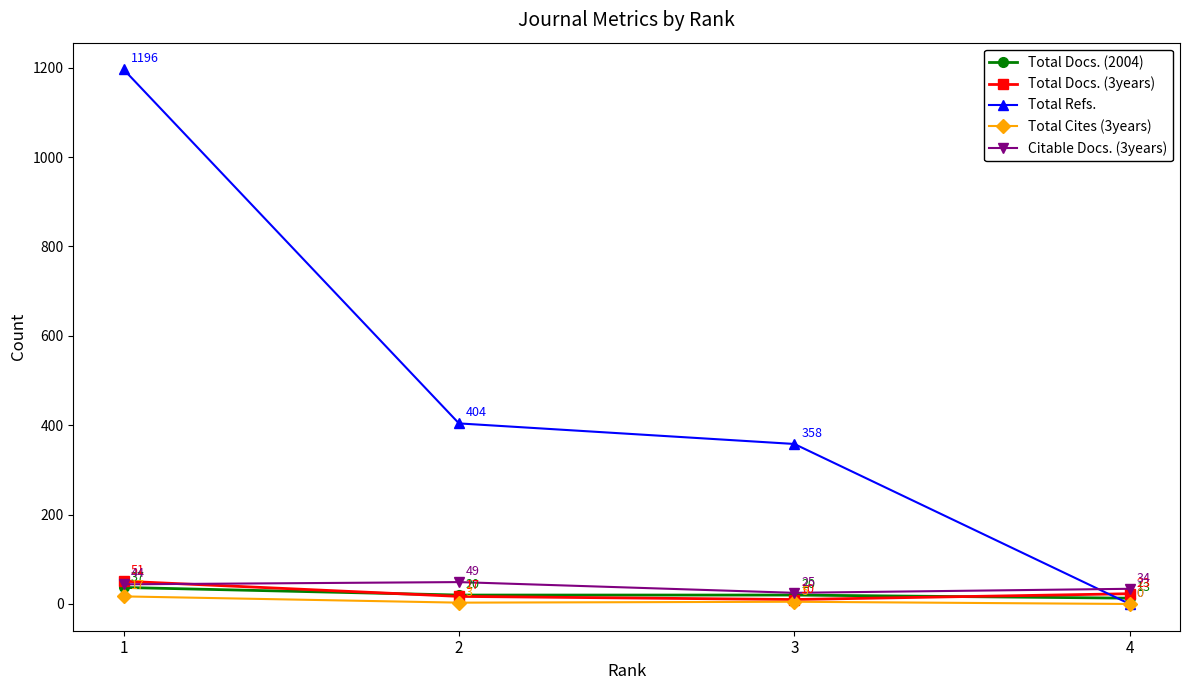

What are all the series names shown in the legend?

Total Docs. (2004), Total Docs. (3years), Total Refs., Total Cites (3years), Citable Docs. (3years)